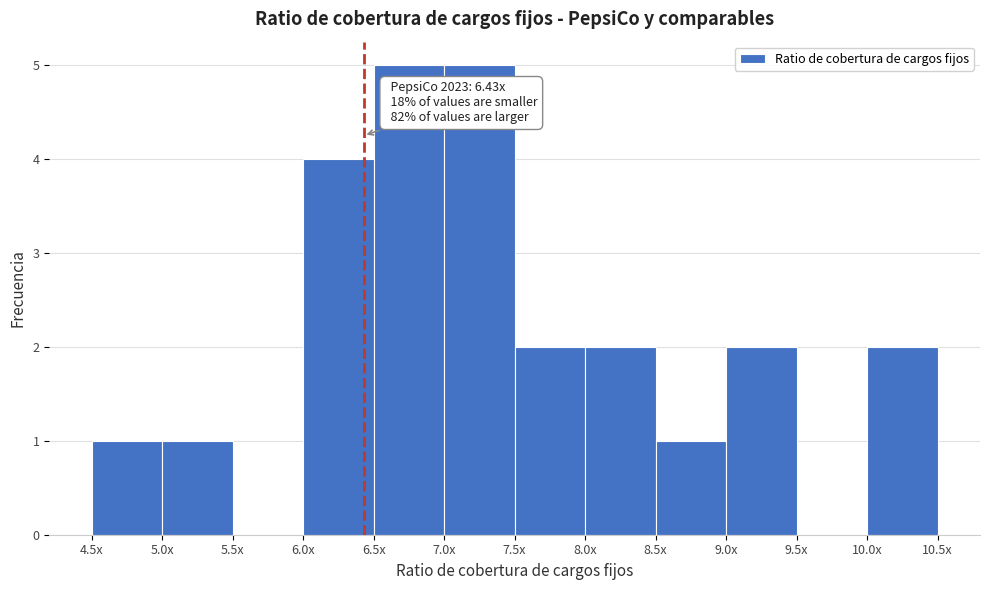

Reading left to right, transcribe all the data shown in this chart.

4.5x=1	5.0x=1	5.5x=0	6.0x=4	6.5x=5	7.0x=5	7.5x=2	8.0x=2	8.5x=1	9.0x=2	9.5x=0	10.0x=2